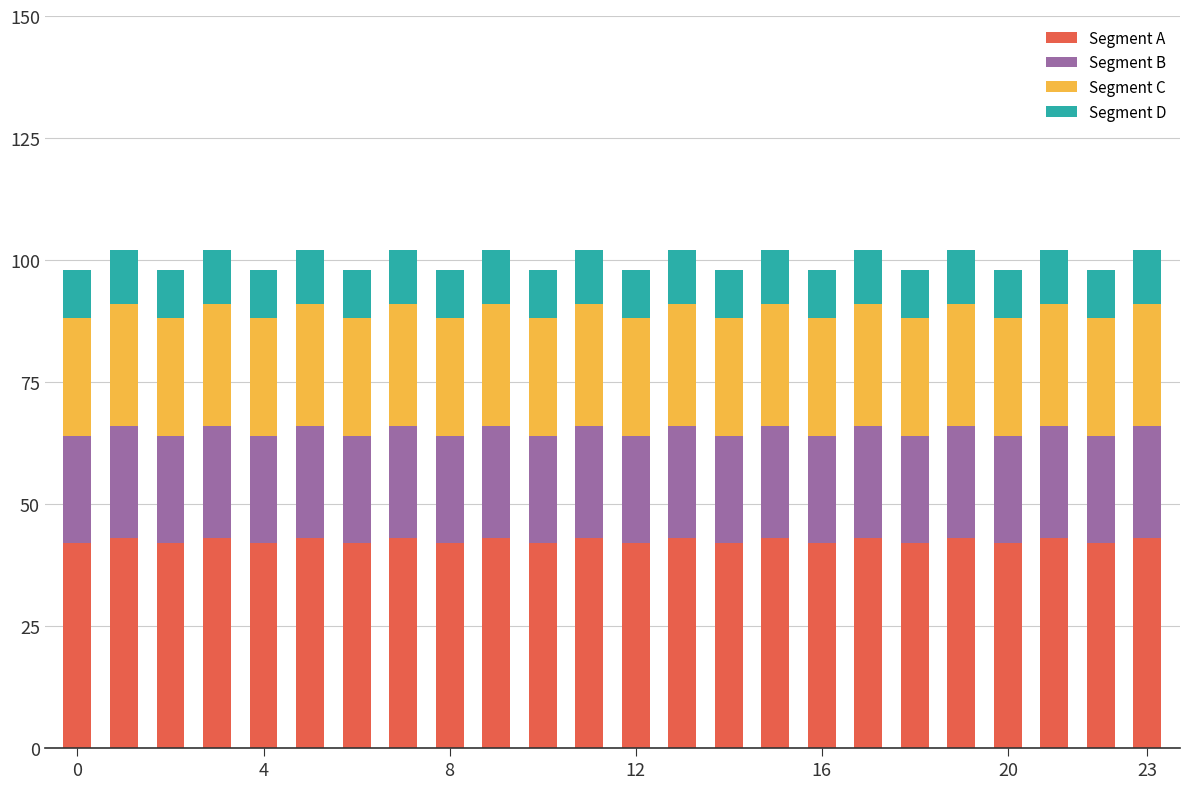

What is the sum of all Segment A values?

1020